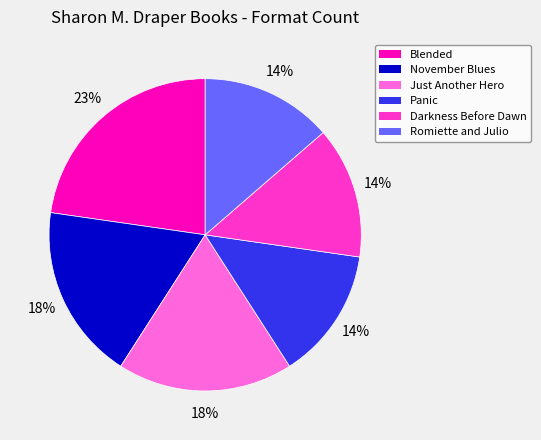

Is the sum of Romiette and Julio and Darkness Before Dawn greater than half?

No